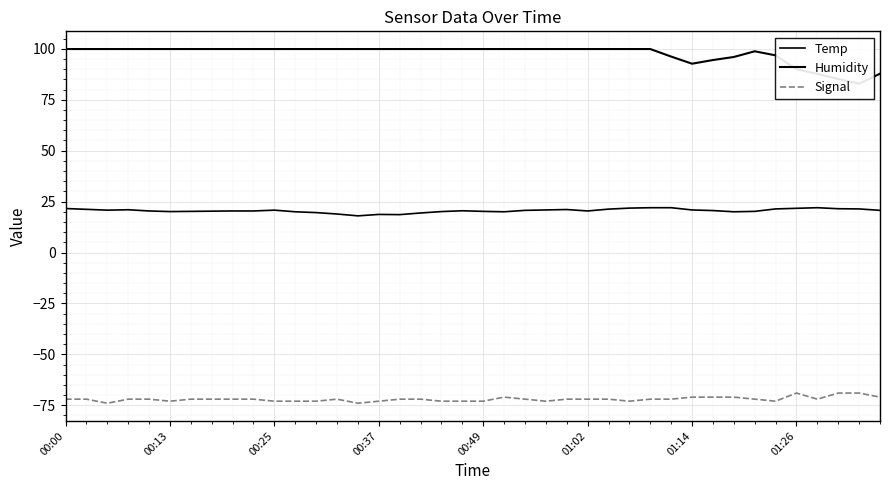

Rank the series by their average value, from highest to lowest.

Humidity, Temp, Signal